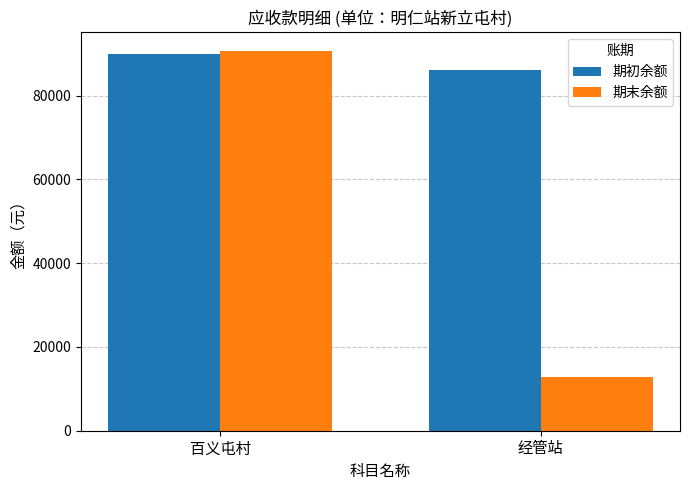

Between 百义屯村 and 经管站, which series saw the biggest shift?

期末余额